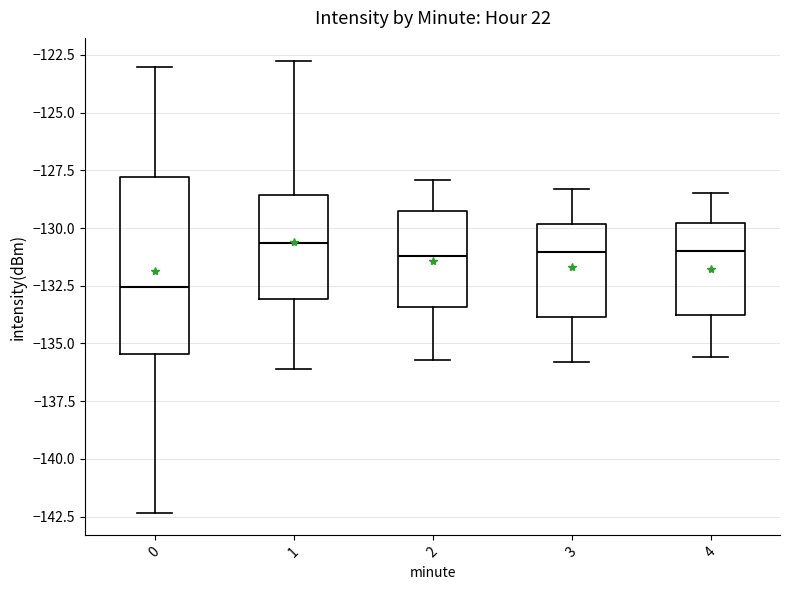

Where does the upper whisker of the box at x = 2 end on the y-axis? The values are not printed on the chart, so give them approximately, as read against the axis.

-128.0